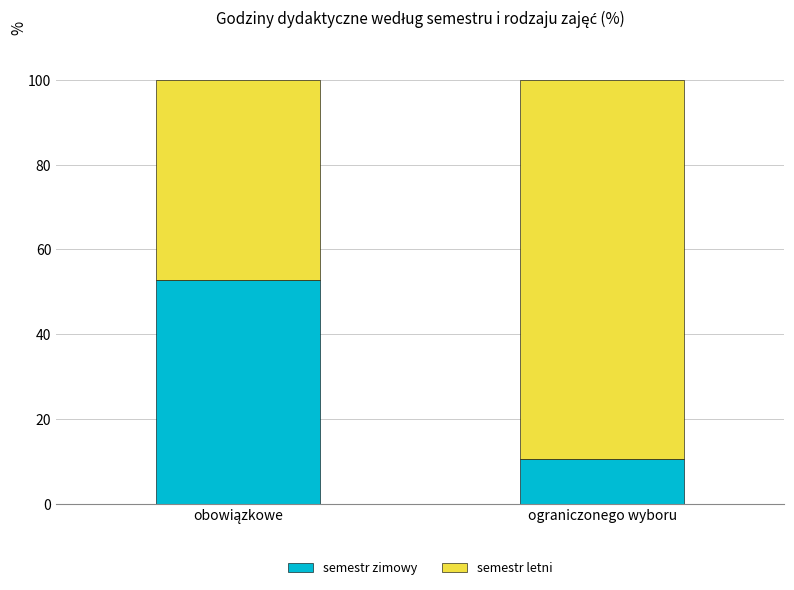

The semestr zimowy series shows 10.5 at ograniczonego wyboru. True or false?

True